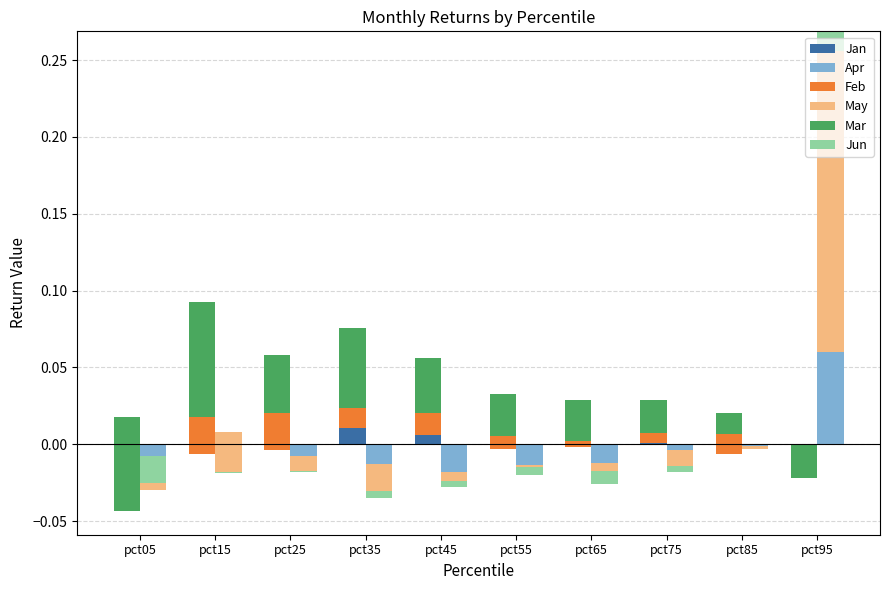

How many negative values does the Apr series have?

8